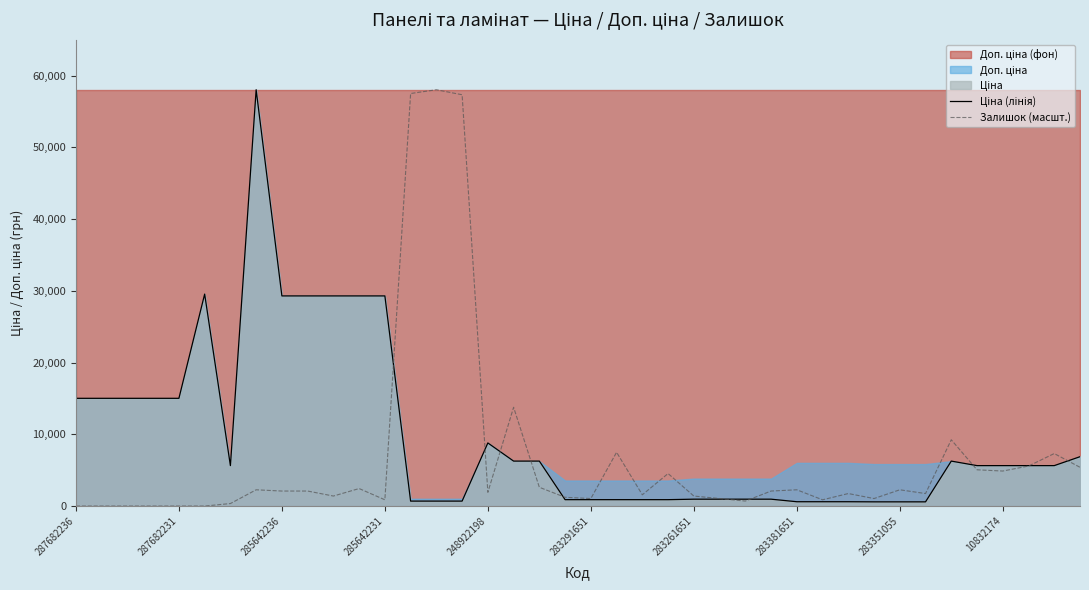

What is the lowest value of the Ціна (лінія) series?

585.3